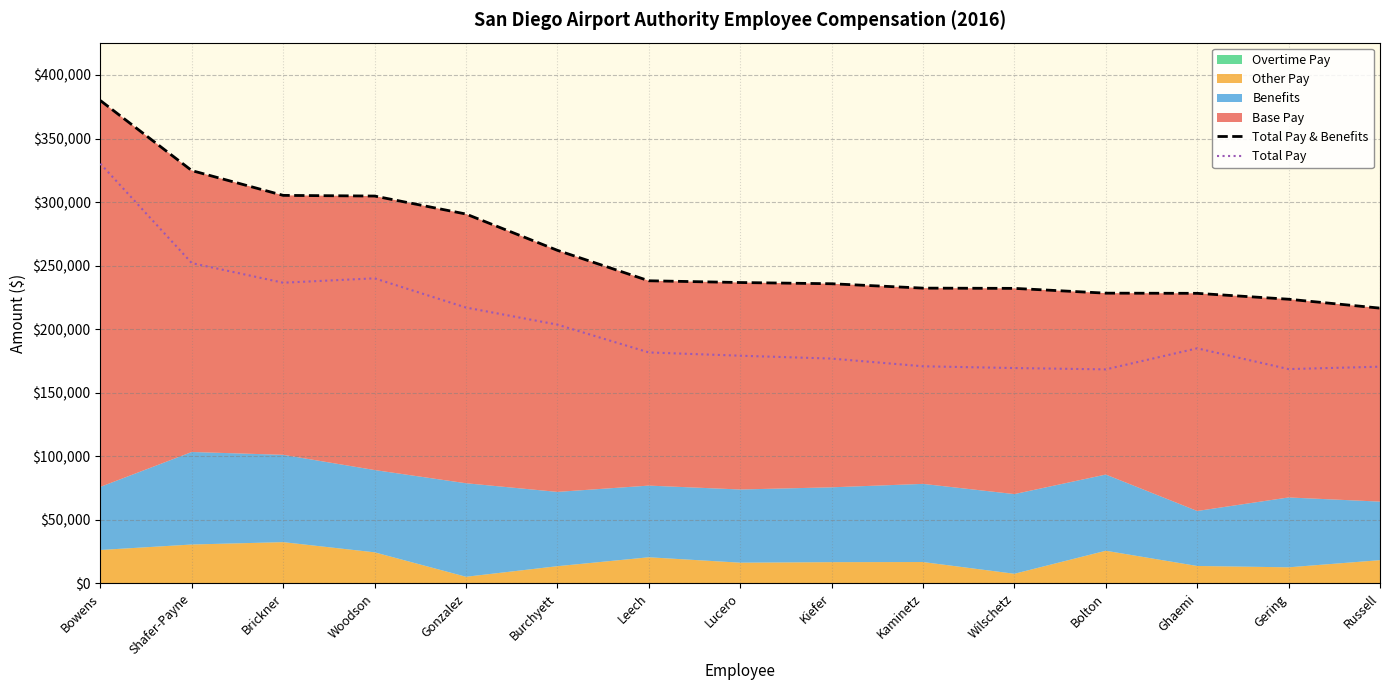

Reading left to right, list all the values displayed in this chart.

Total Pay & Benefits: 379899.9	324792.7	305285.7	304766.6	290614.2	262056.0	238102.2	236727.4	235760.9	232316.0	232118.9	228353.1	228218.0	223580.0	216571.3
Total Pay: 330223.8	251988.9	236564.6	240020.9	217020.2	203593.9	181706.2	179134.9	176867.2	170814.0	169421.9	168386.7	184937.5	168611.2	170490.1